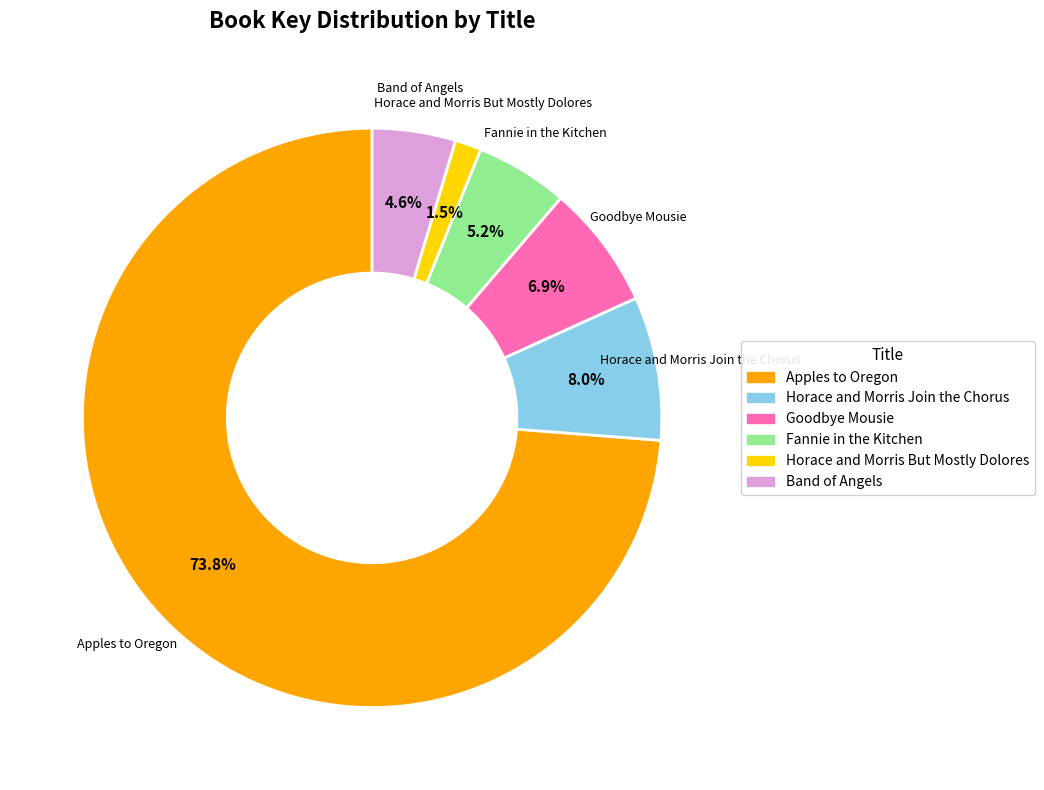

How many slices are in this pie chart?

6